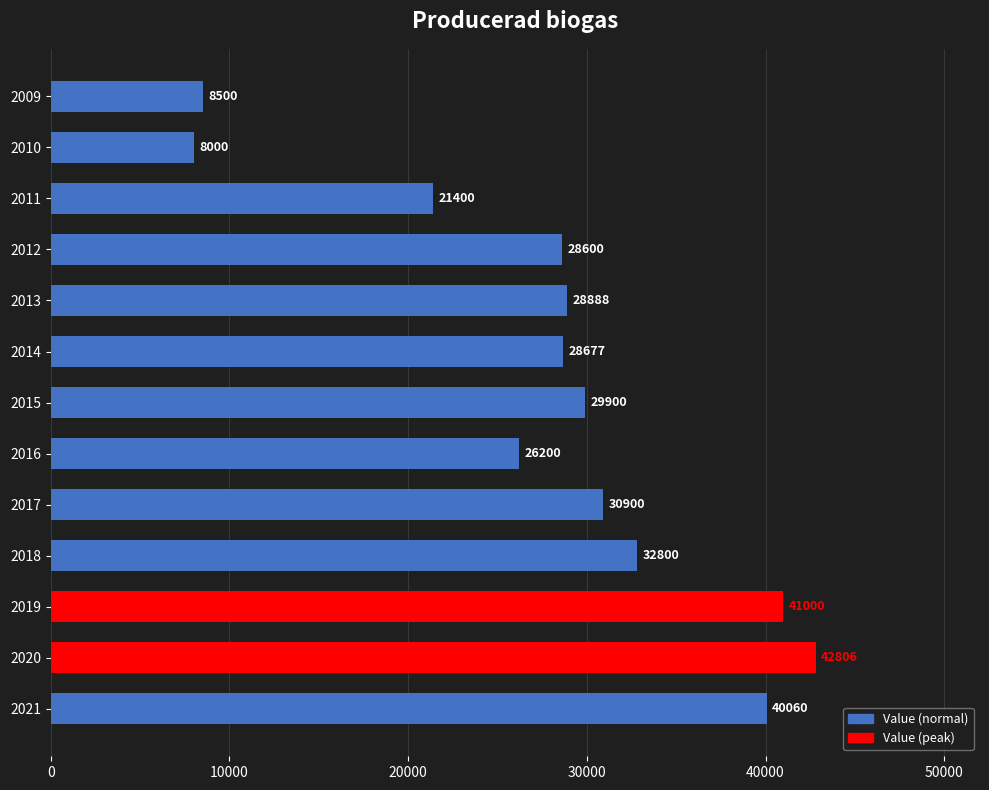

What is the greatest value displayed?

42806